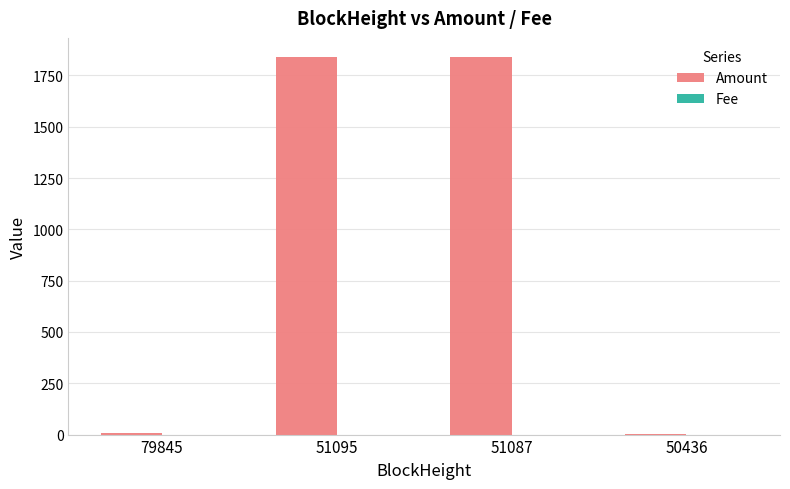

What is the sum of all Amount values?

3688.2